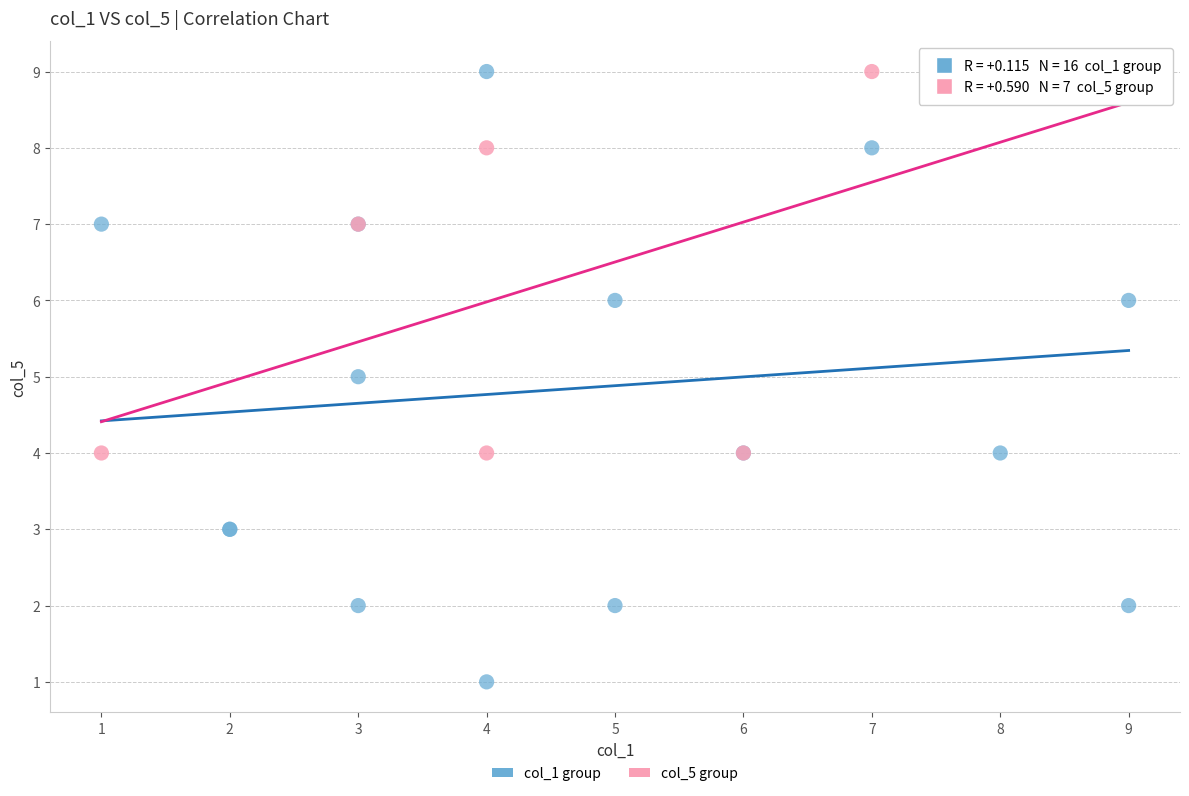

Which series has the largest Y range (max minus min)?

col_1 group